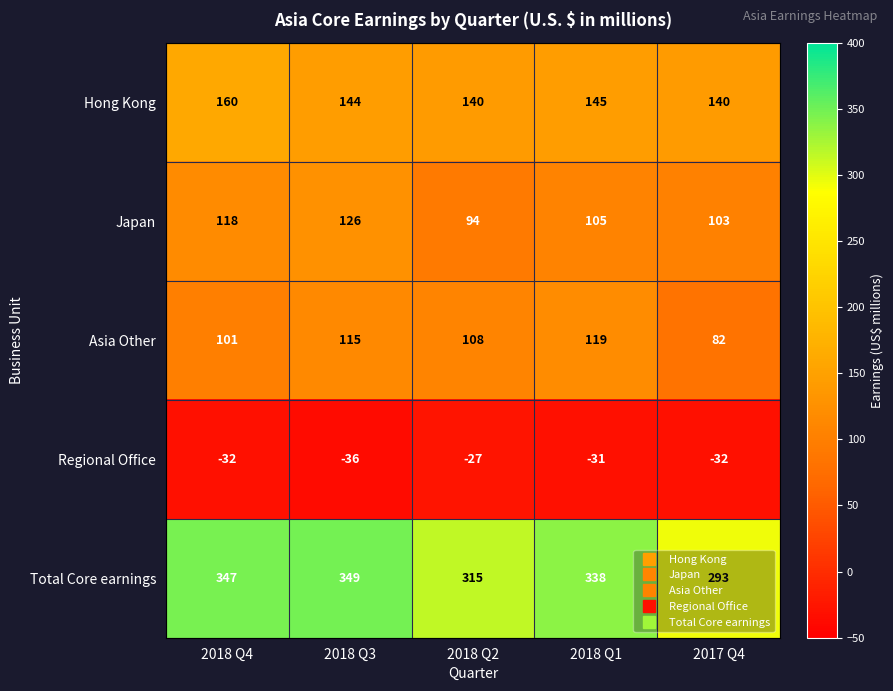

What is the difference between the maximum and second lowest values in the Hong Kong series?

20